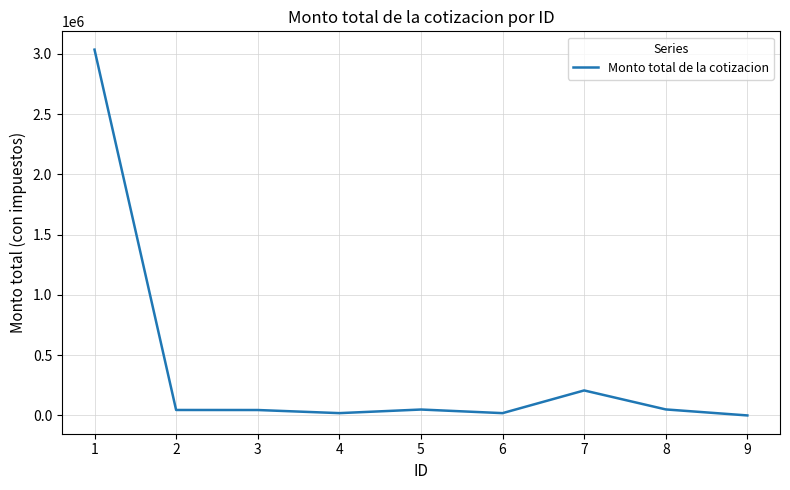

What is the sum of the values at 3 and 1?

3080376.6